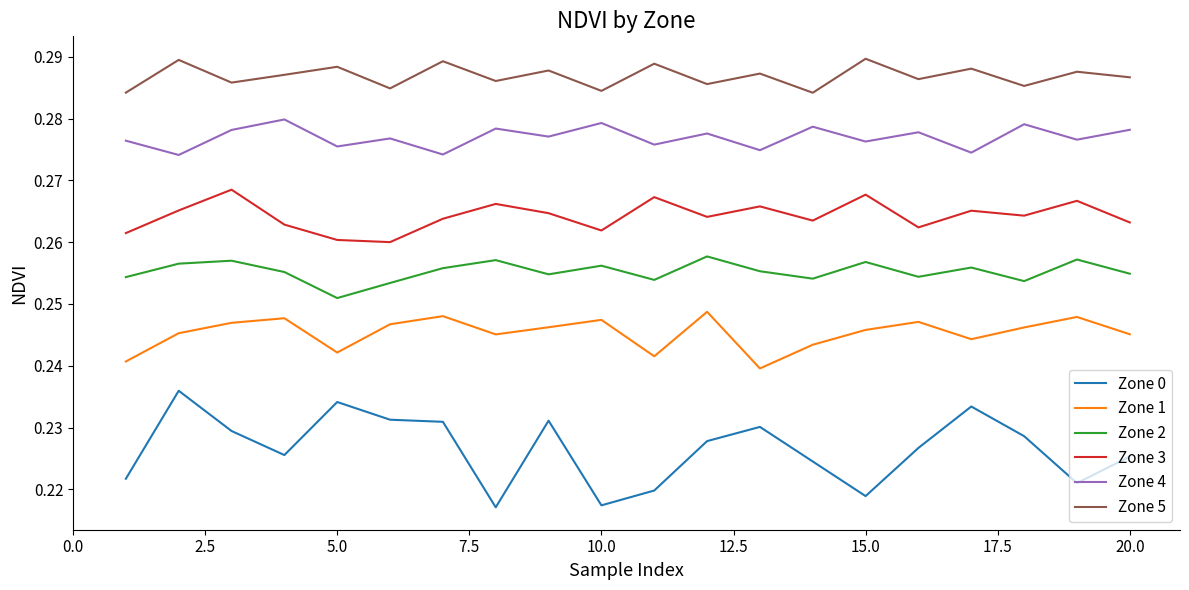

List the series in order of their peak value, lowest first.

Zone 0, Zone 1, Zone 2, Zone 3, Zone 4, Zone 5